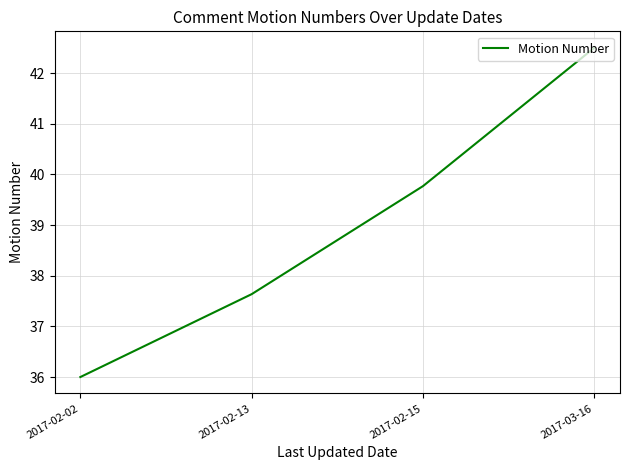

How many lines are shown in the chart?

1